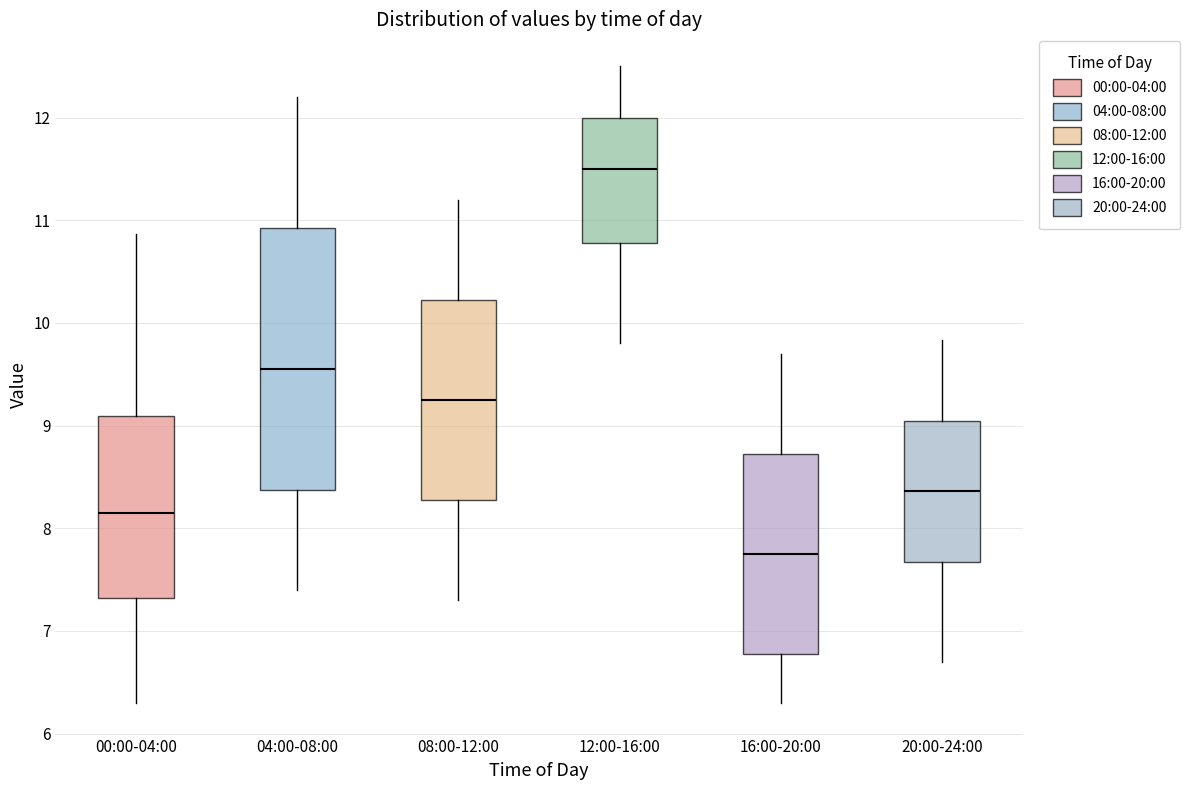

Which box's median line is the lowest?

16:00-20:00